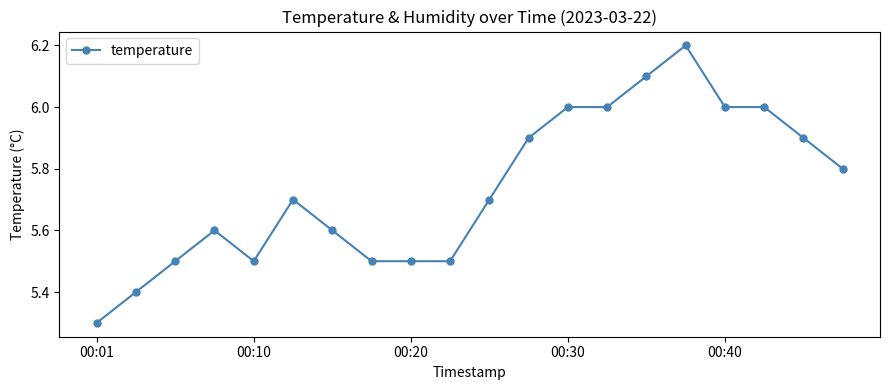

How many lines are shown in the chart?

1